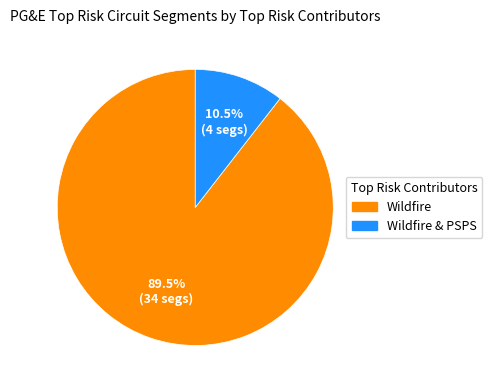

What is the majority slice?

Wildfire